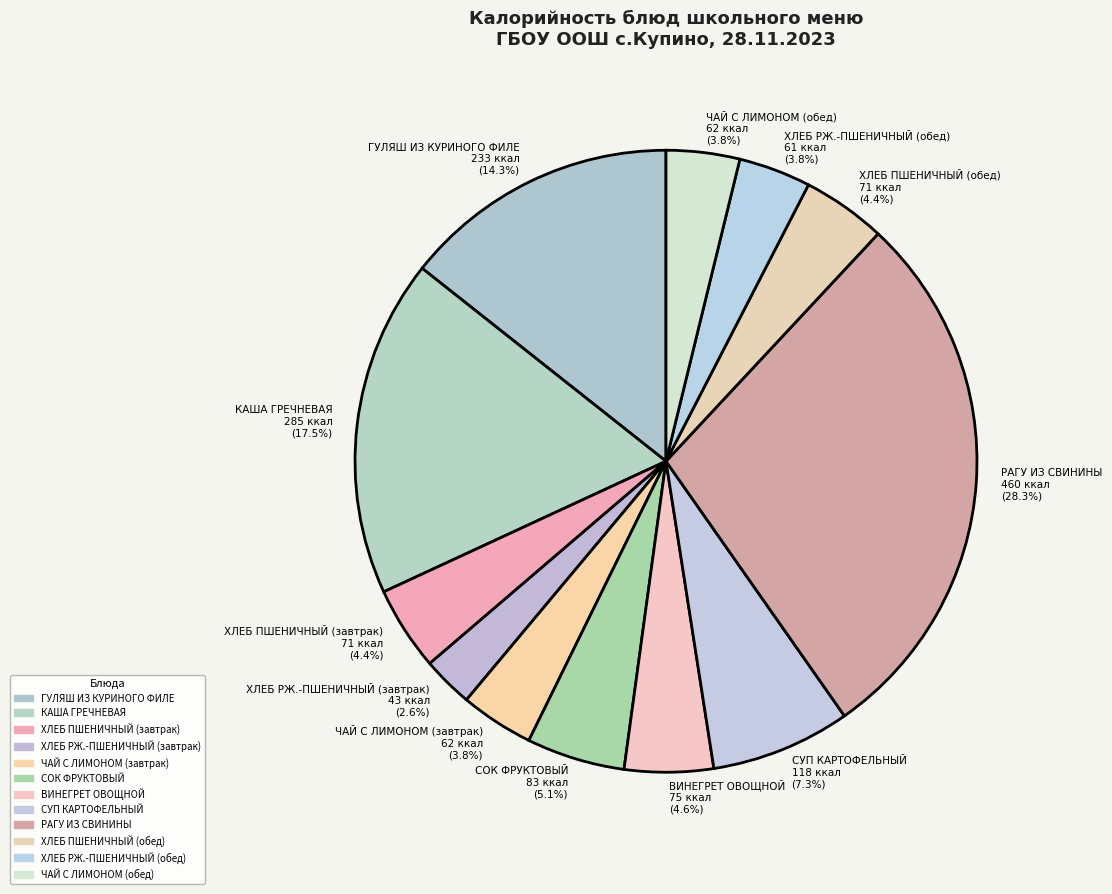

Does ГУЛЯШ ИЗ КУРИНОГО ФИЛЕ account for over 50% of the chart?

No